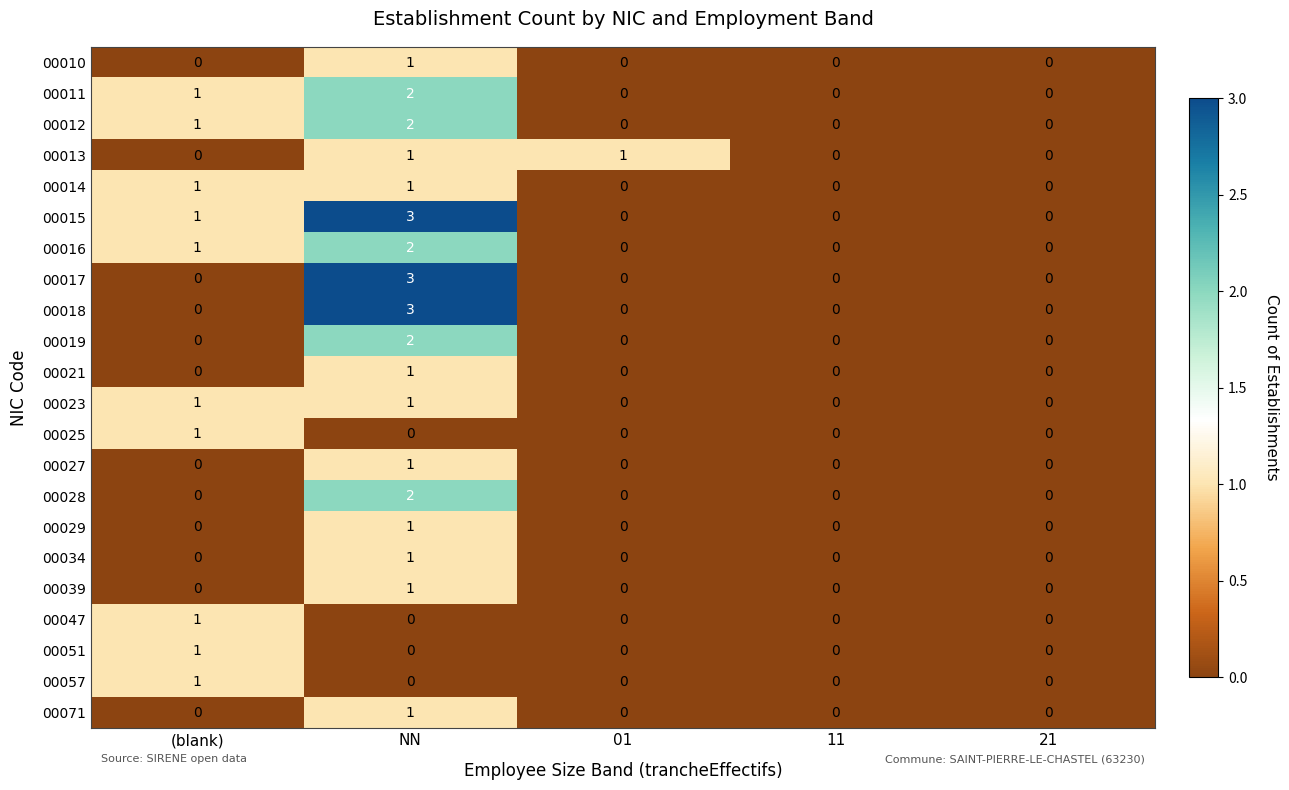

Count the 00051 values in the range 0 to 1.

5